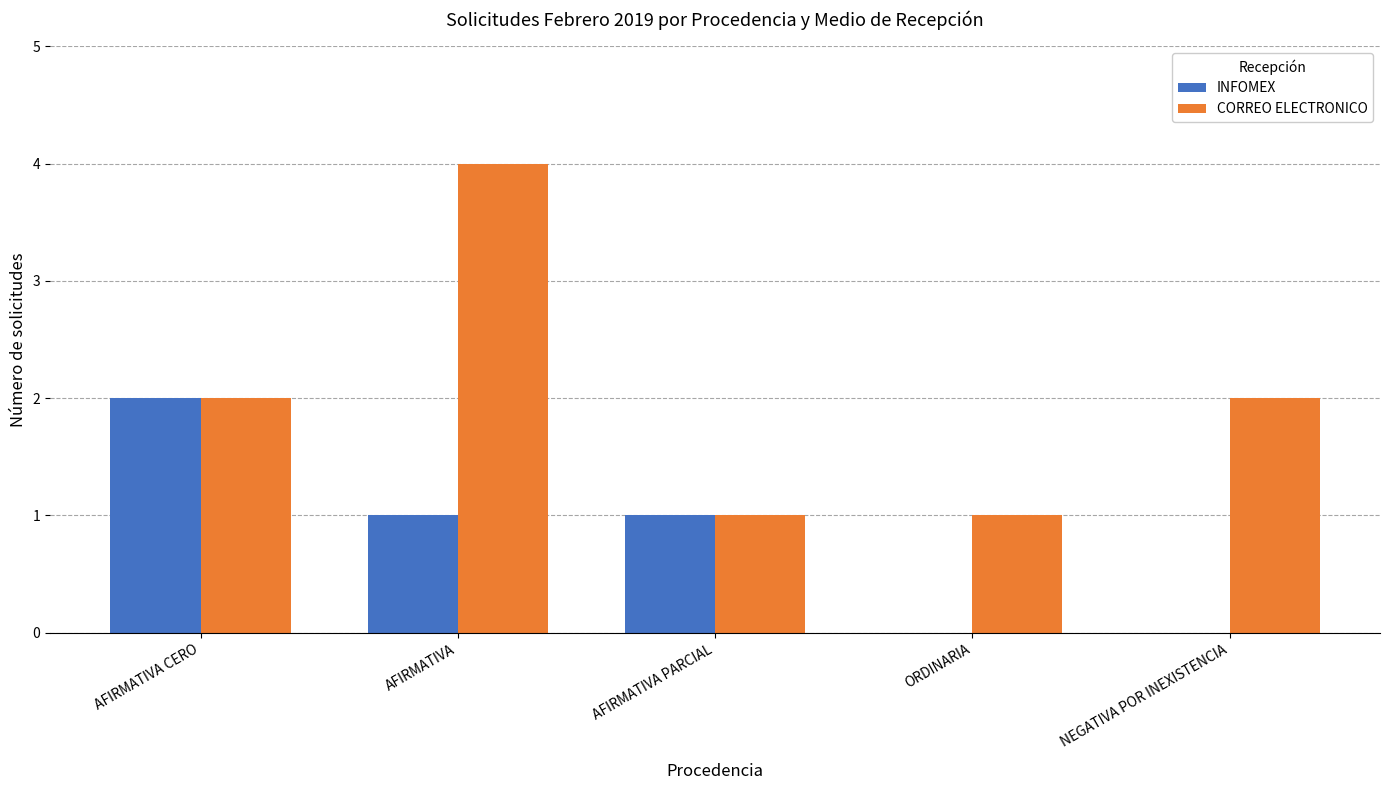

Are the bars grouped side by side (vs. stacked)?

Yes